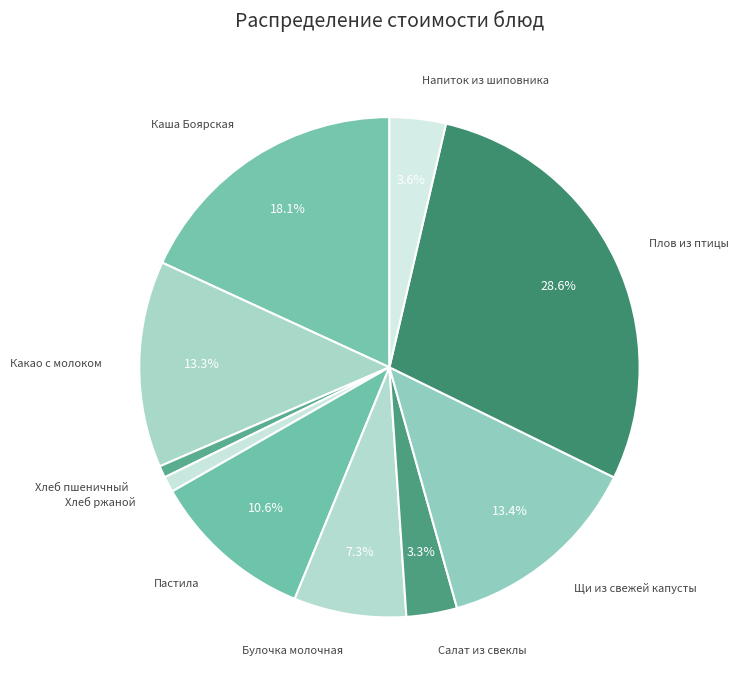

Count the number of slices in the pie.

10